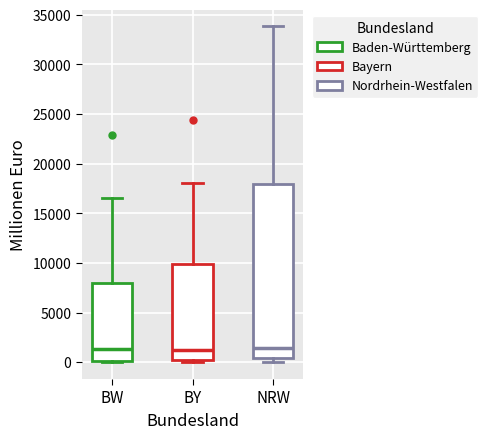

Where does the upper whisker of the box for BY end on the y-axis? The values are not printed on the chart, so give them approximately, as read against the axis.

18000